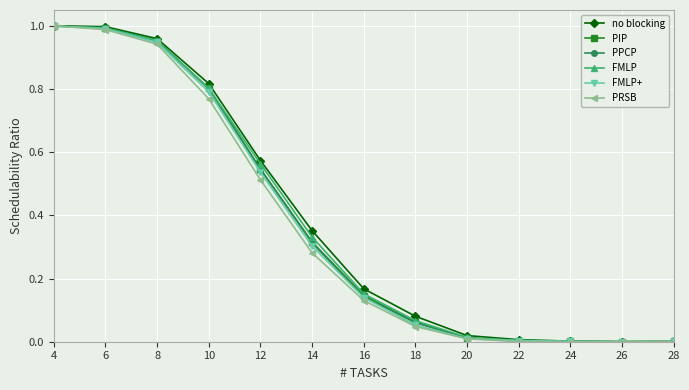

Which series has the largest total across all categories?

no blocking